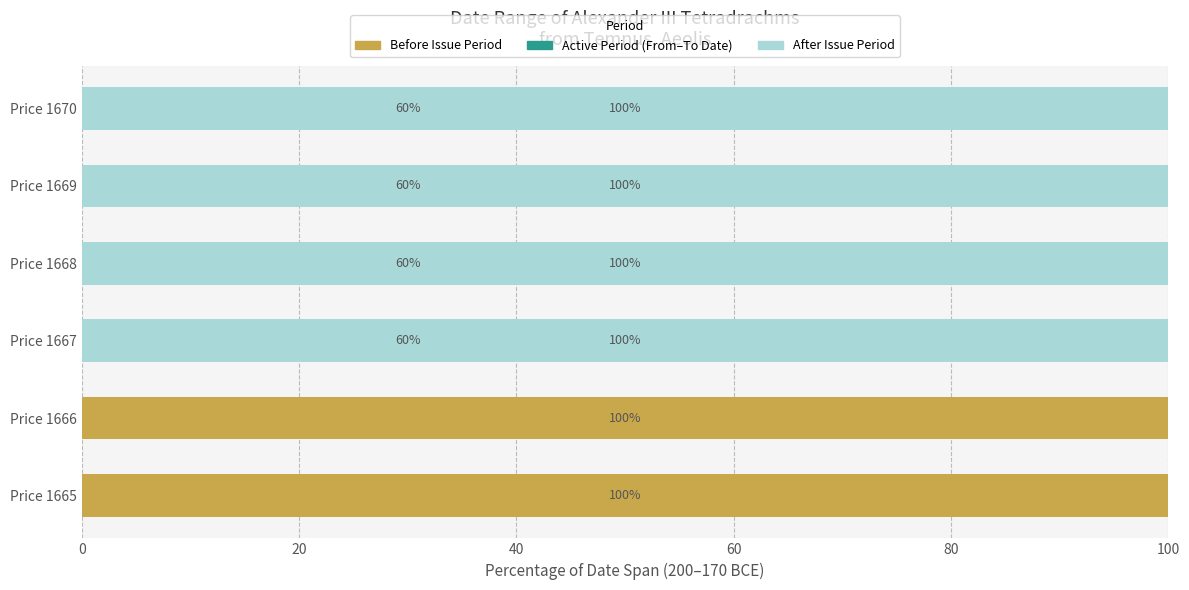

What is the greatest value displayed?

100